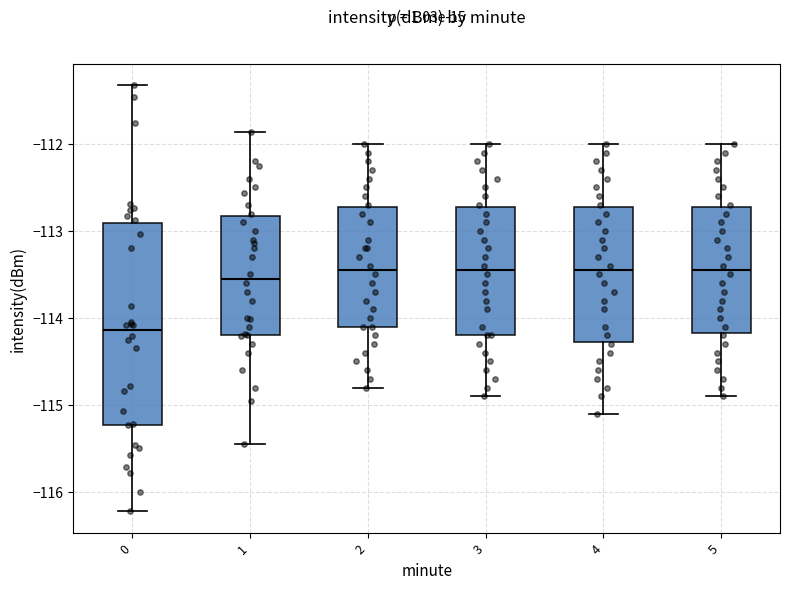

Reading left to right, transcribe this box plot: for each box, give where its median line is, the range the box spans, and where its two whiskers end, as read against the y-axis. The values are not printed on the chart, so give them approximately, as read against the axis.

0: median -114.1, box -115.2 to -112.9, whiskers -116.2 to -111.3
1: median -113.5, box -114.2 to -112.8, whiskers -115.4 to -111.9
2: median -113.4, box -114.1 to -112.7, whiskers -114.8 to -112.0
3: median -113.4, box -114.2 to -112.7, whiskers -114.9 to -112.0
4: median -113.4, box -114.3 to -112.7, whiskers -115.1 to -112.0
5: median -113.4, box -114.2 to -112.7, whiskers -114.9 to -112.0